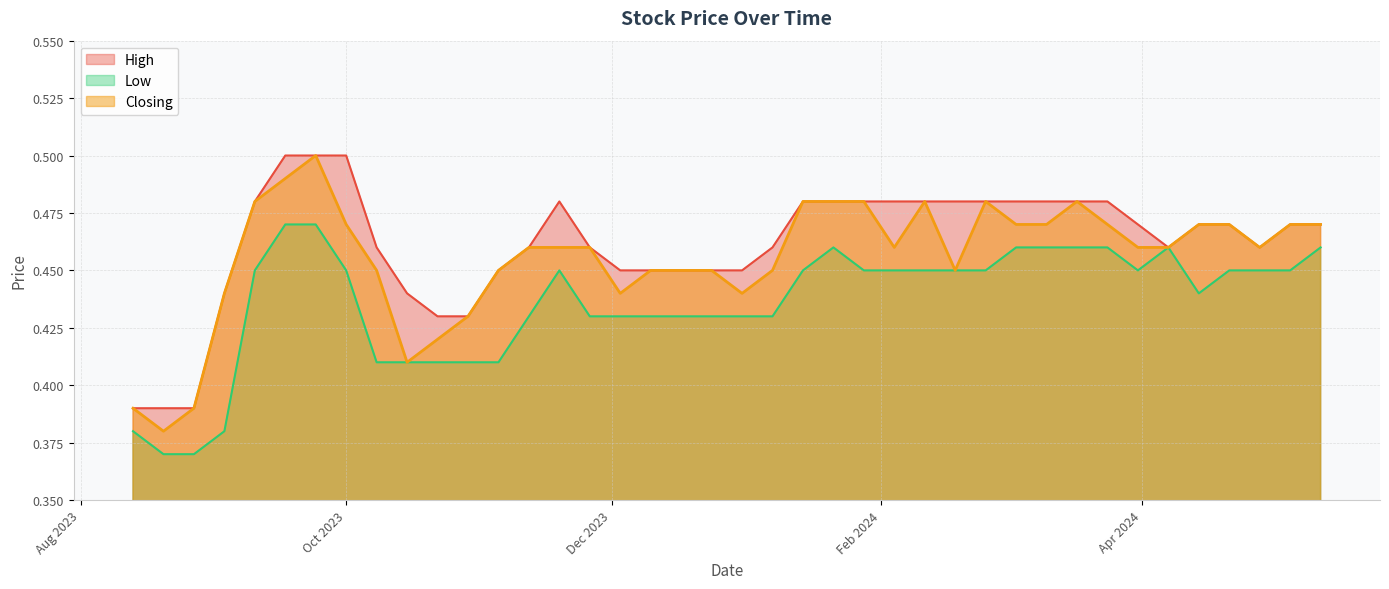

Is the value of High at 10/12/2023 greater than the value of Closing at 07/04/2024?

No